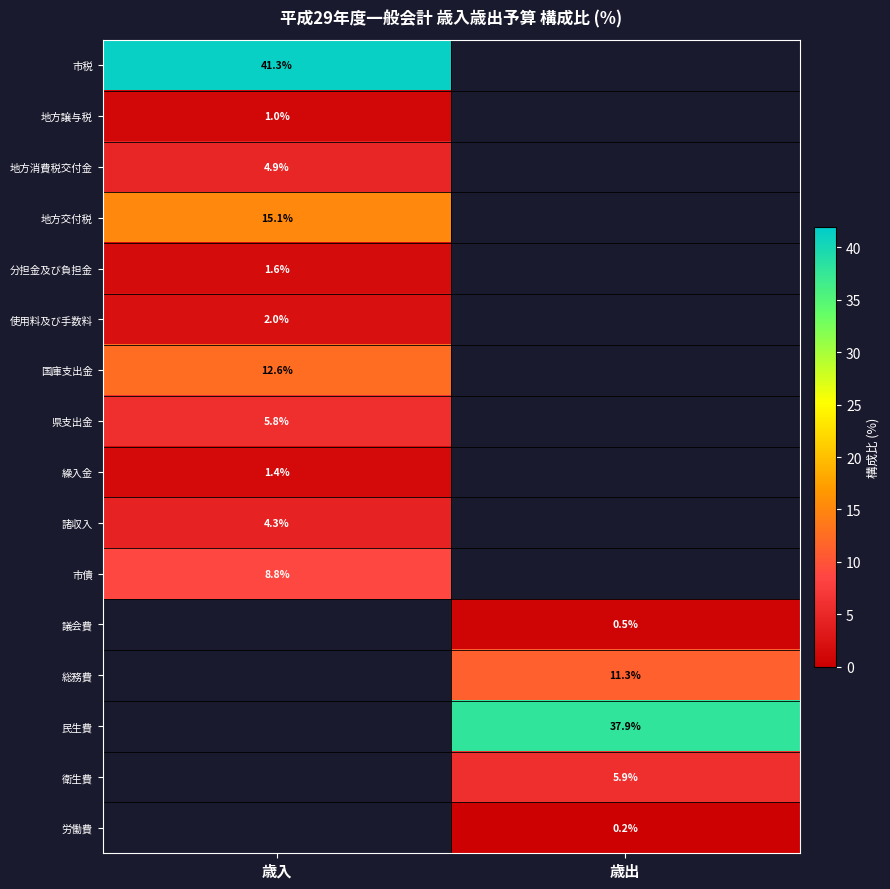

True or false: 地方交付税 has a value of 21.4 at 歳入.

False